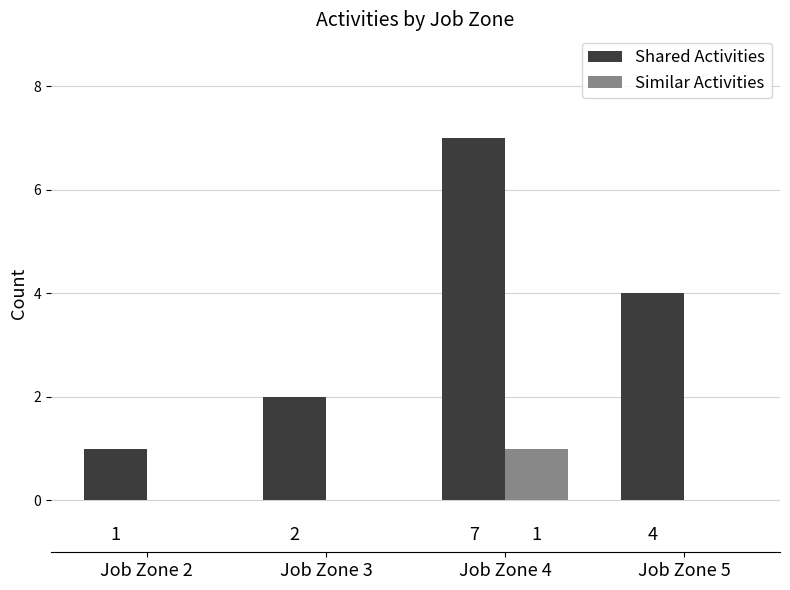

Is it true that Shared Activities equals 0 at Job Zone 2?

False